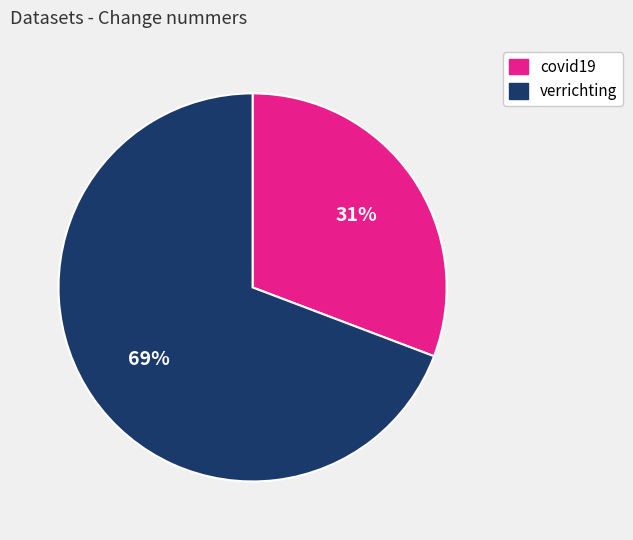

To the nearest percent, what is the average slice percentage?

50%